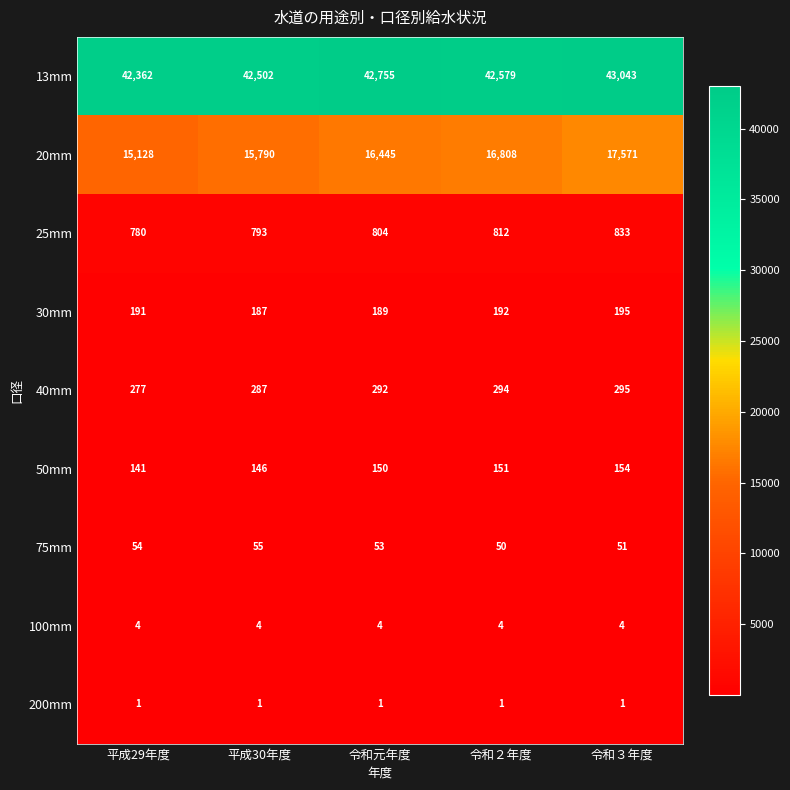

At which category is the sum across all series the highest?

令和３年度